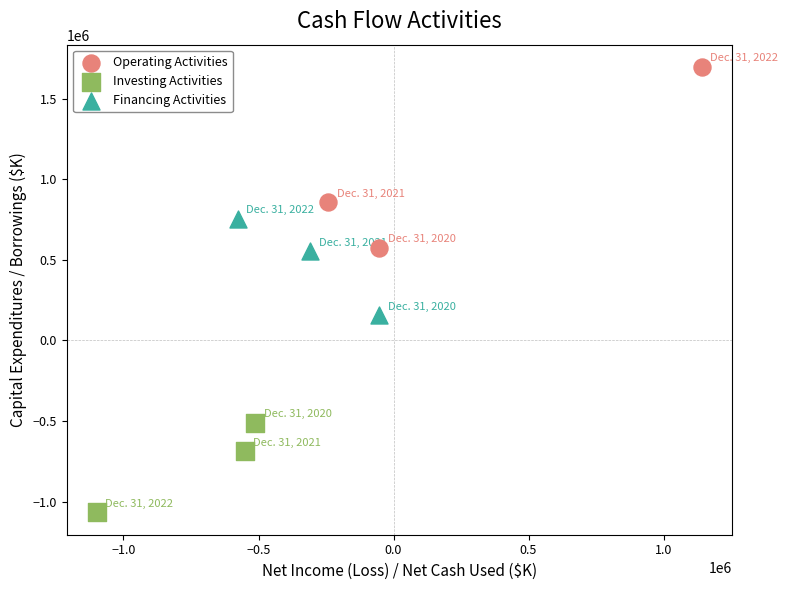

What are all the series names shown in the legend?

Operating Activities, Investing Activities, Financing Activities